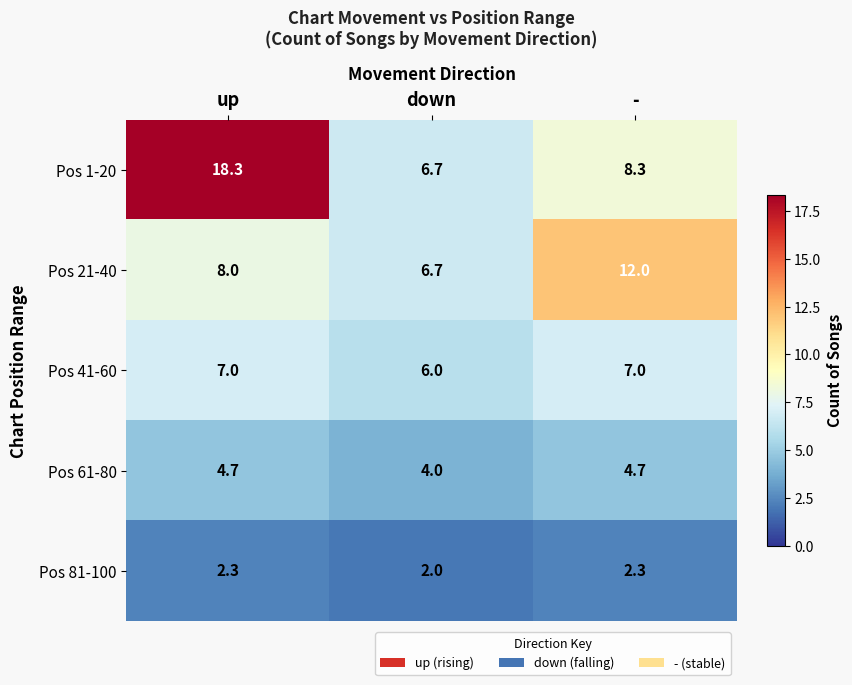

What is the maximum value shown in the chart?

18.3